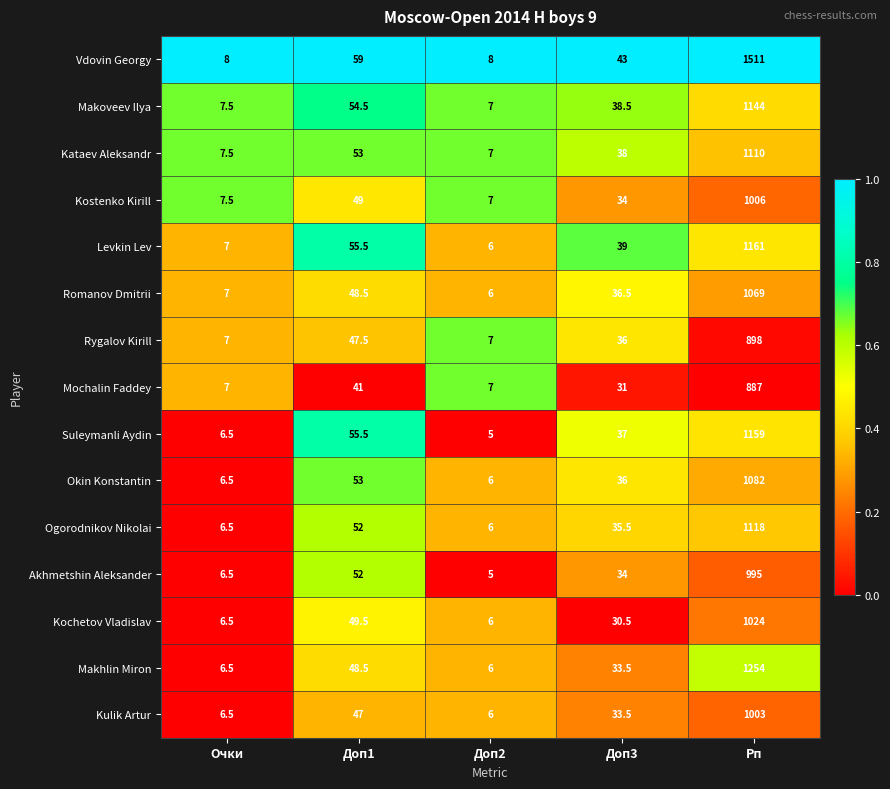

What is the difference between the maximum and minimum values in the Mochalin Faddey series?

880.0